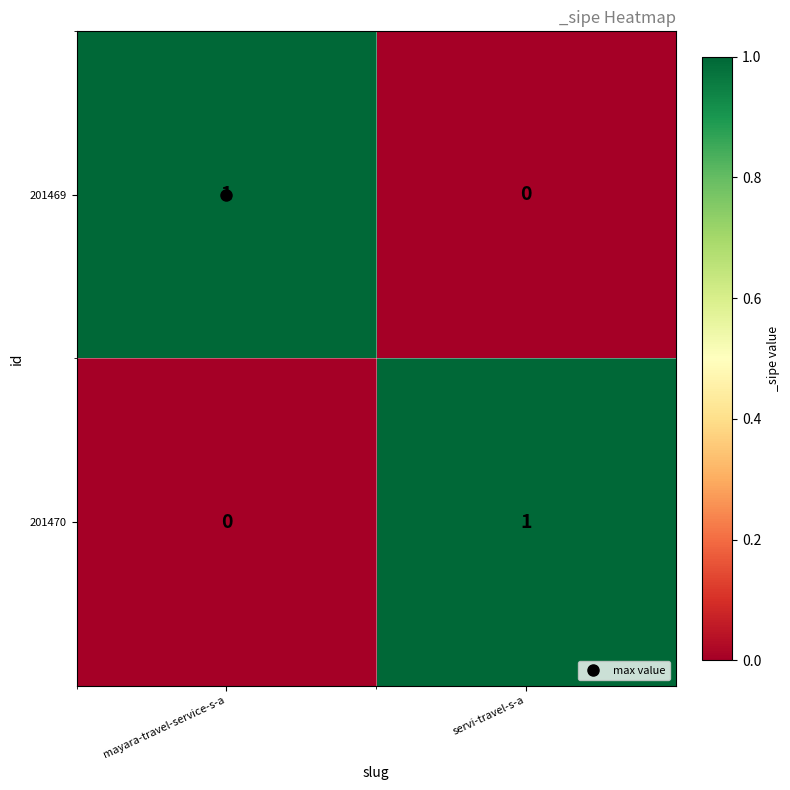

List the labels in order of 201470 value, smallest first.

mayara-travel-service-s-a, servi-travel-s-a